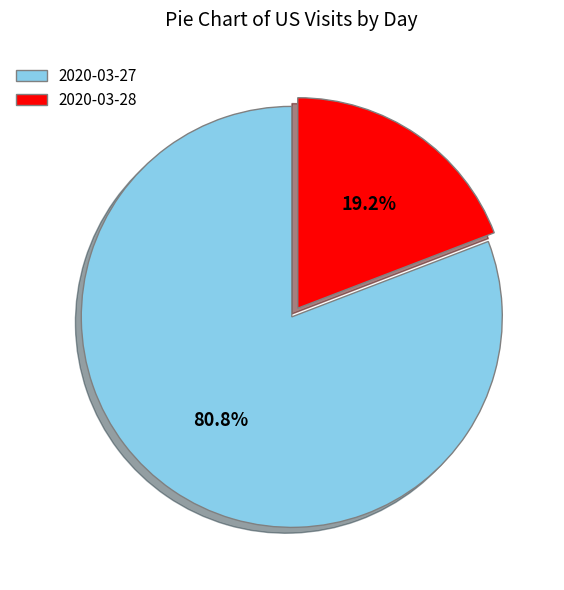

How many segments does this pie chart have?

2